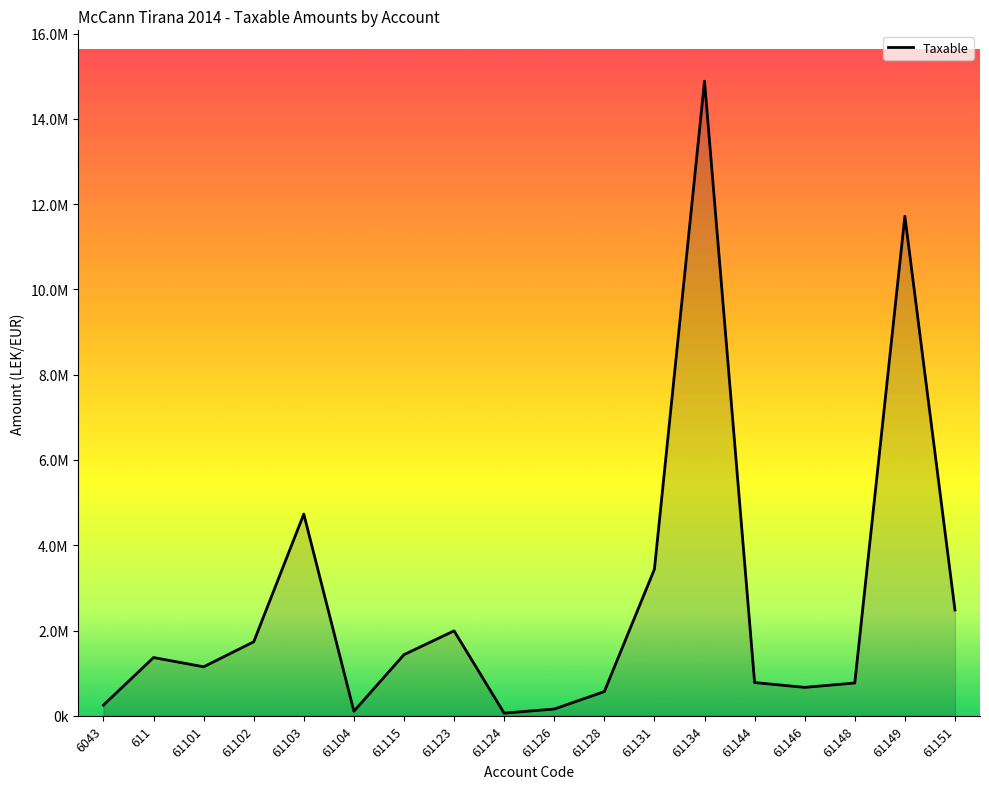

What is the minimum value shown in the chart?

61813.2